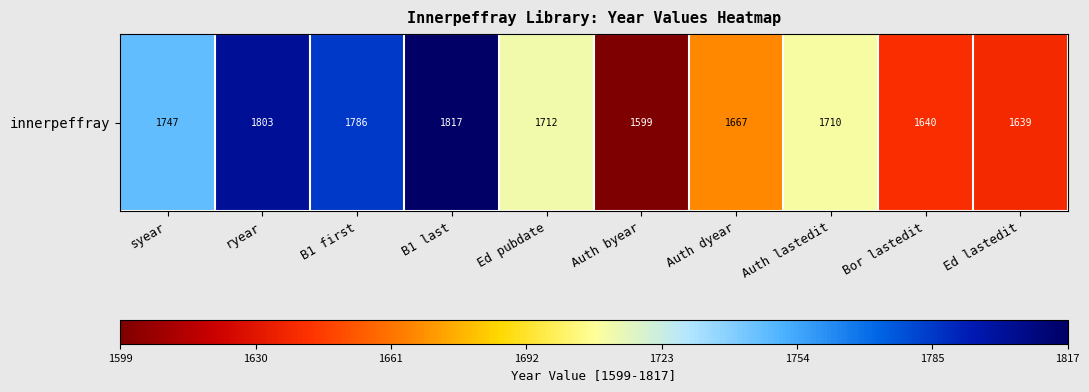

List the labels in order of value, largest first.

B1 last, ryear, B1 first, syear, Ed pubdate, Auth lastedit, Auth dyear, Bor lastedit, Ed lastedit, Auth byear